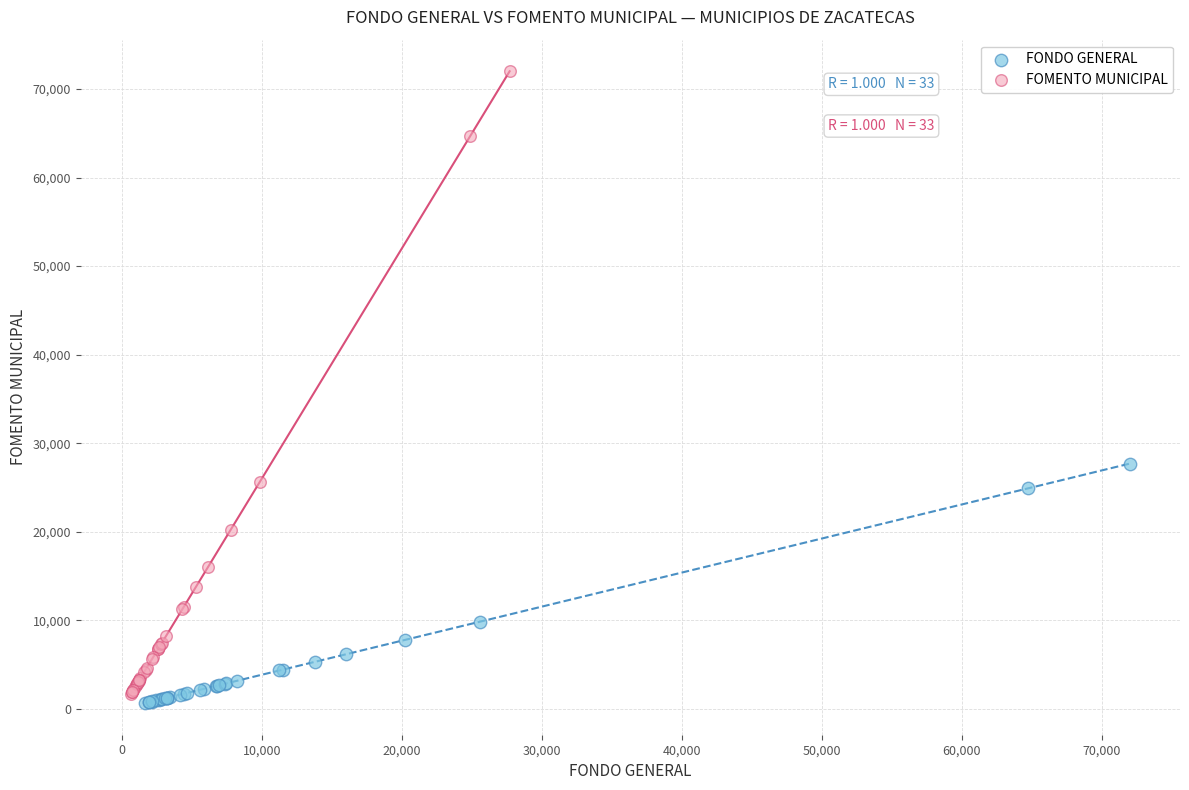

Which series reaches the minimum Y coordinate?

FONDO GENERAL